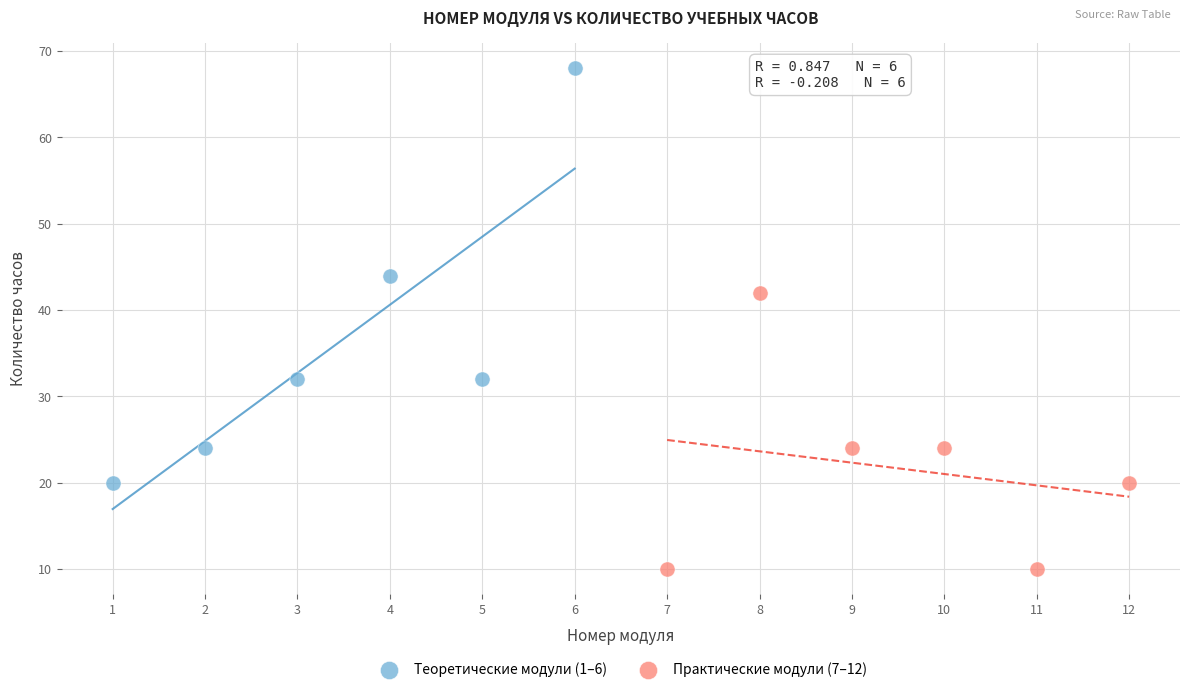

What are all the series names shown in the legend?

Теоретические модули (1–6), Практические модули (7–12)